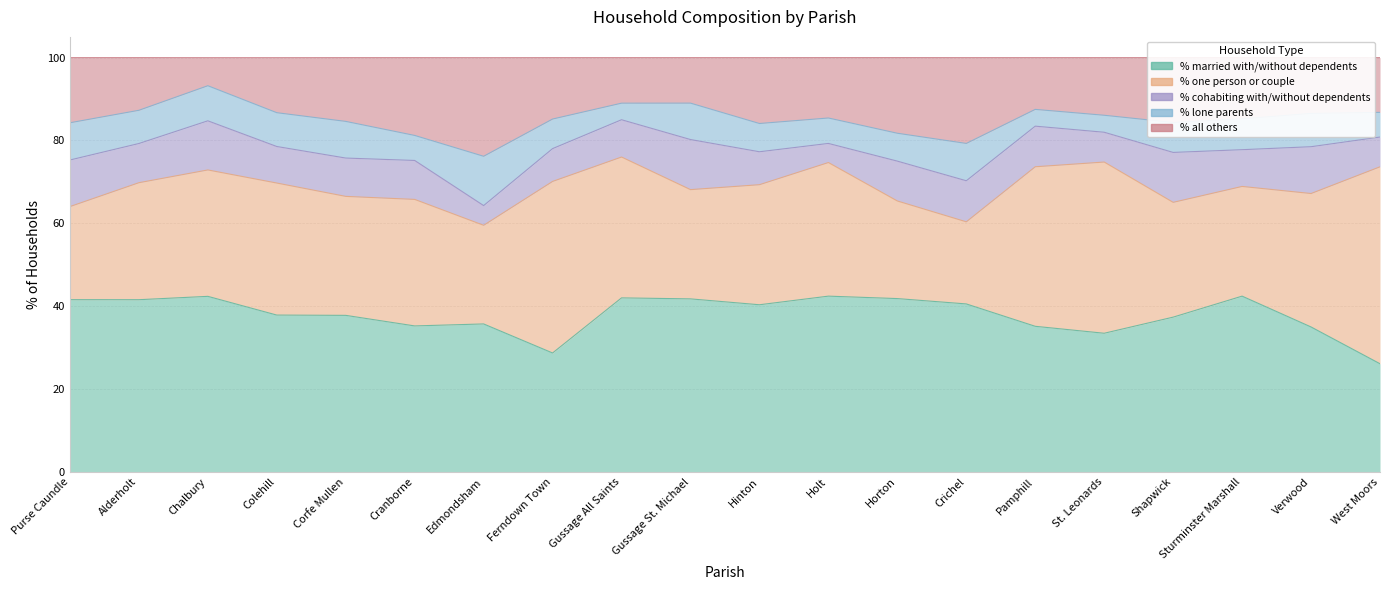

At how many categories does at least one series exceed 10?

20